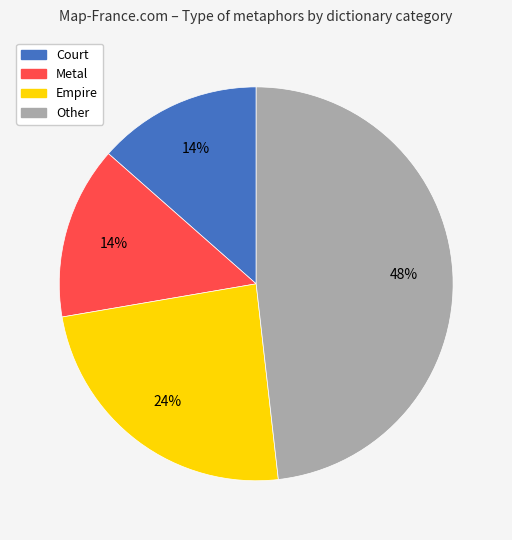

What percentage is the Other slice, to the nearest percent?

48%